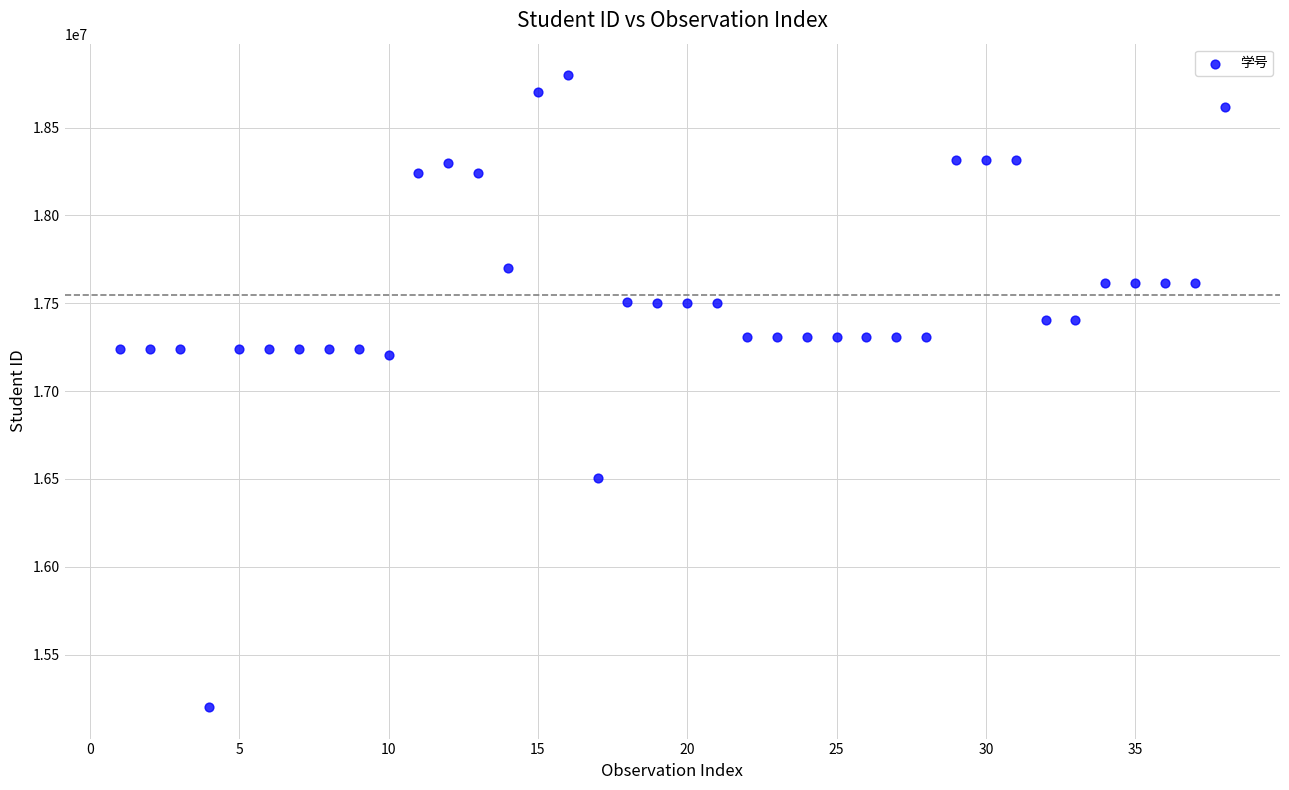

What is the range of X values (max minus min)?

37